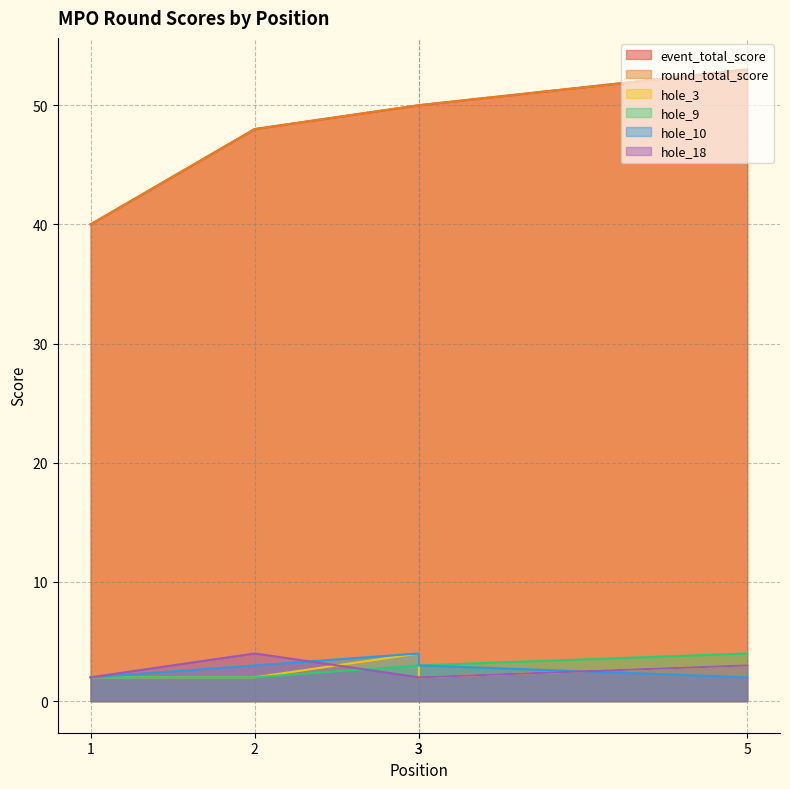

True or false: event_total_score has a value of 40 at 1.

True